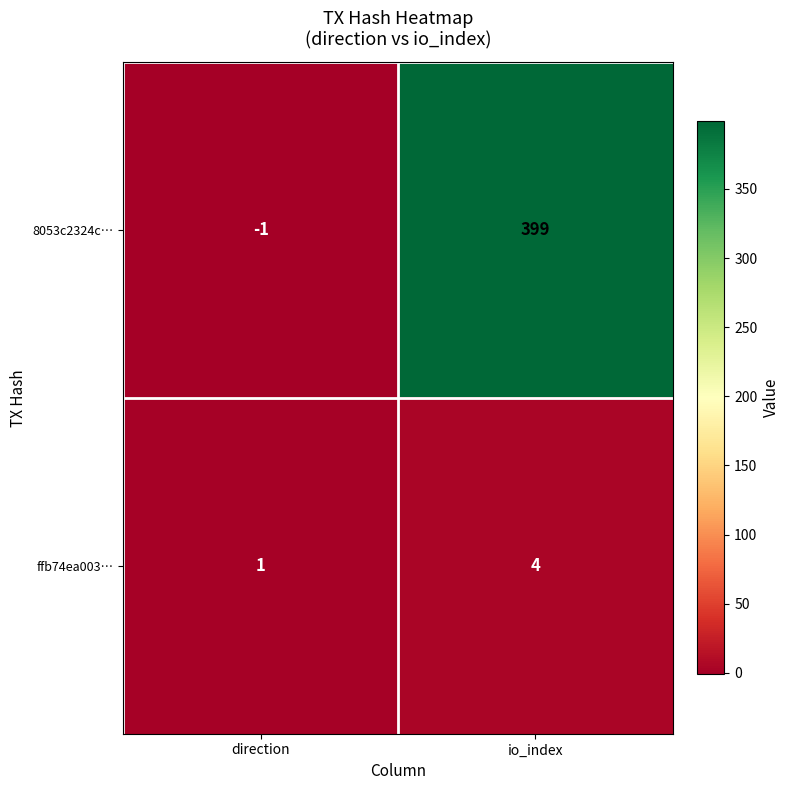

What is the maximum value shown in the chart?

399